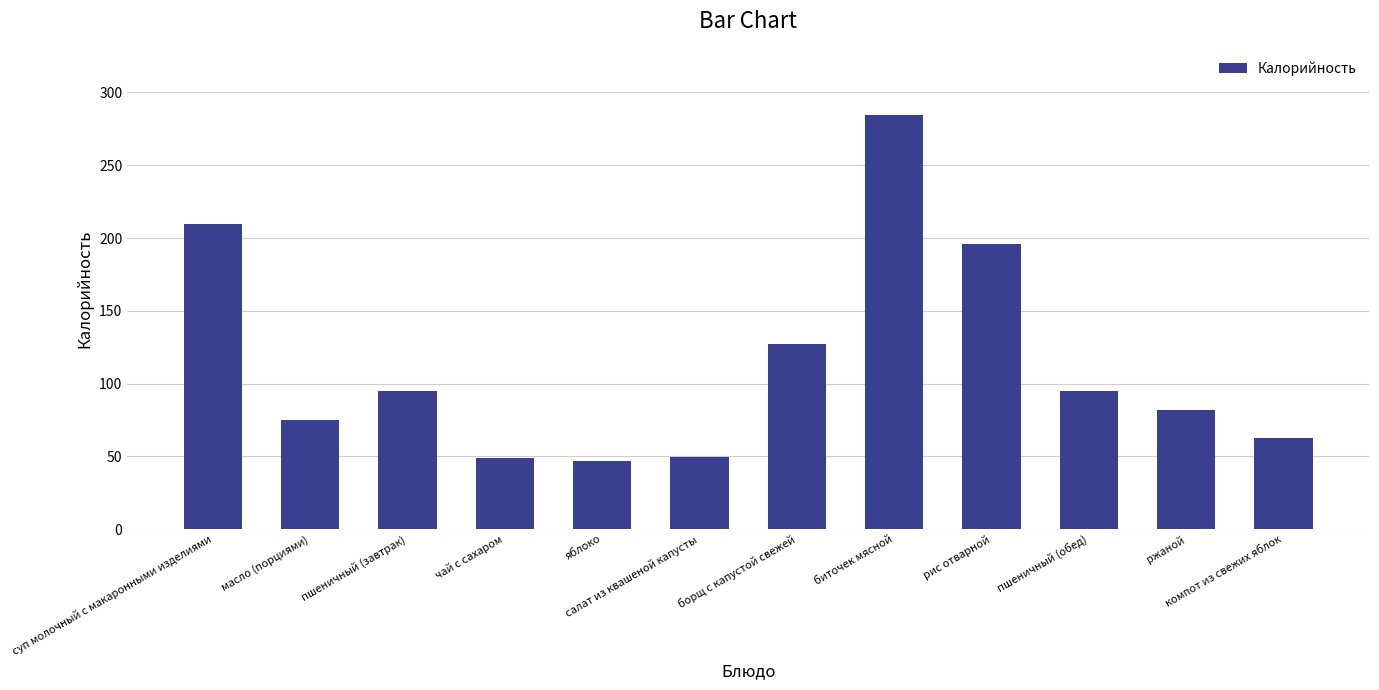

At which label does the data first exceed 94?

суп молочный с макаронными изделиями